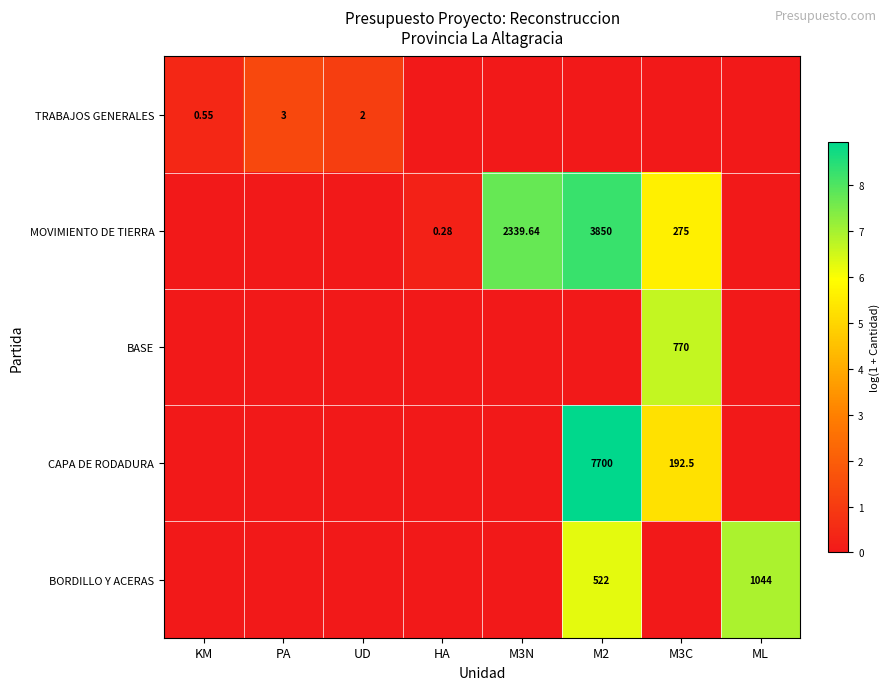

Count the number of data series in this chart.

5